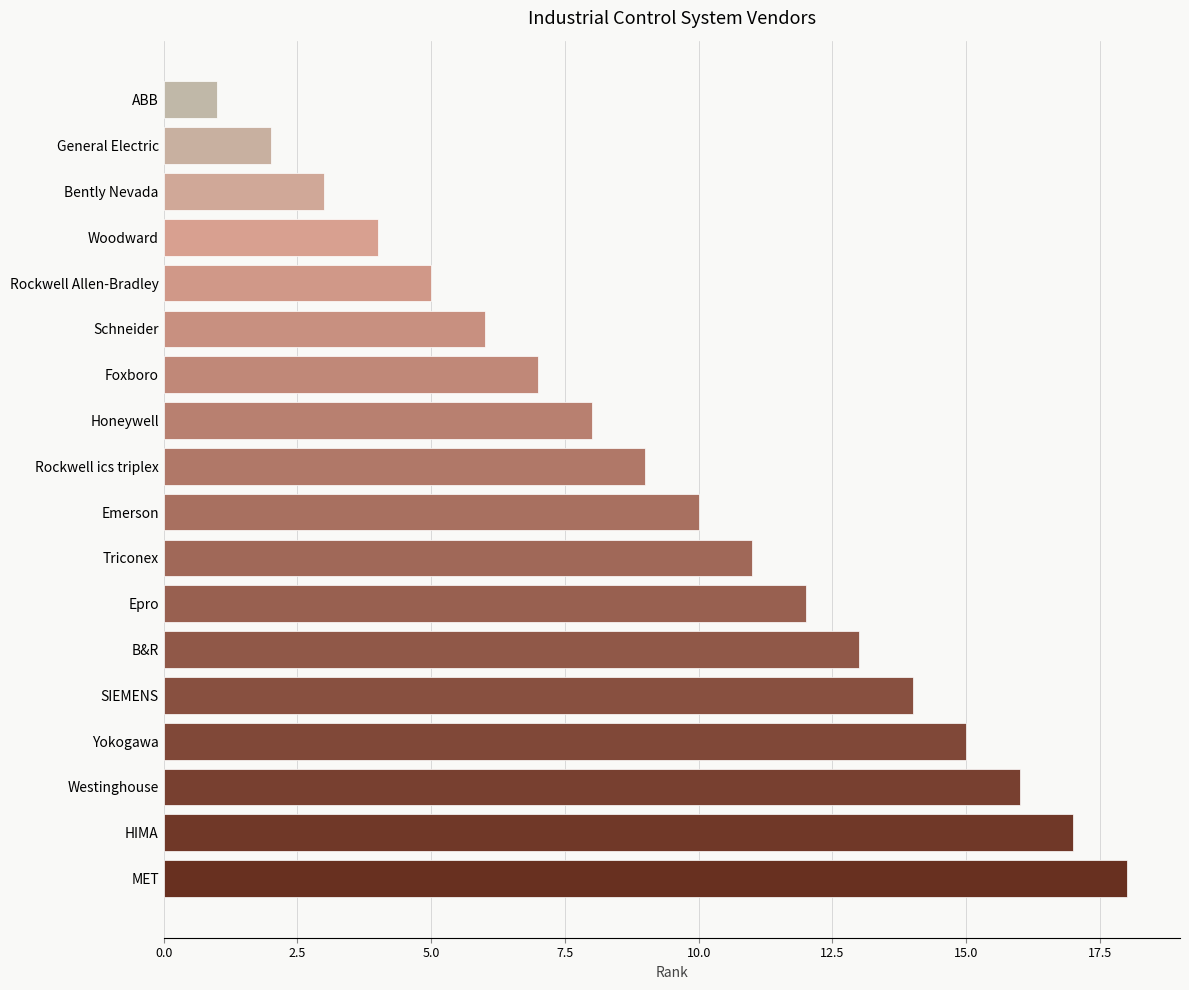

How many data points does each series have?

18